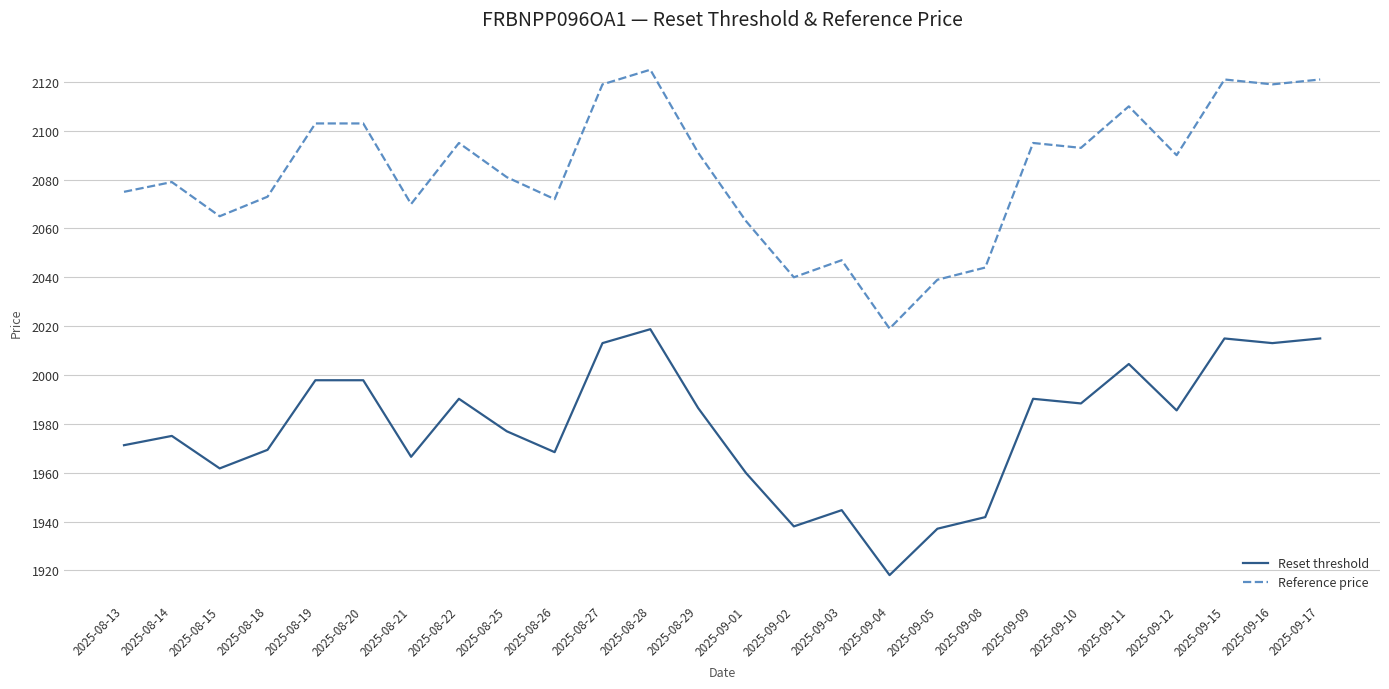

How many series are shown in this chart?

2